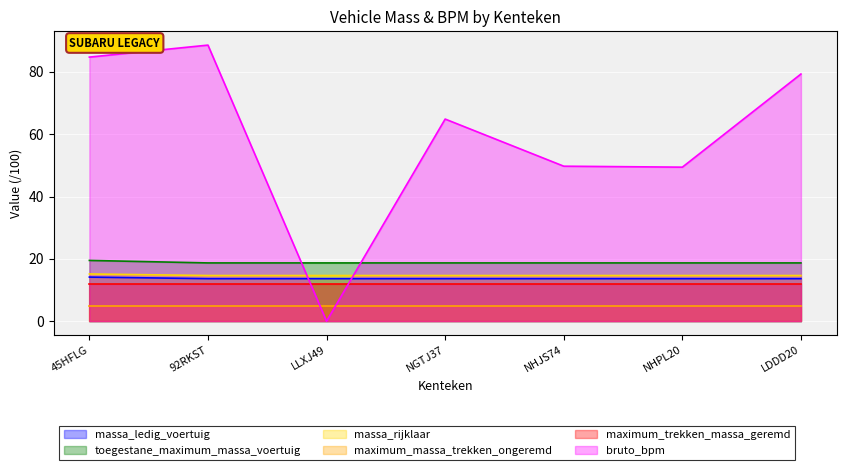

Which series ends up on top after the final intersection of toegestane_maximum_massa_voertuig and bruto_bpm?

bruto_bpm